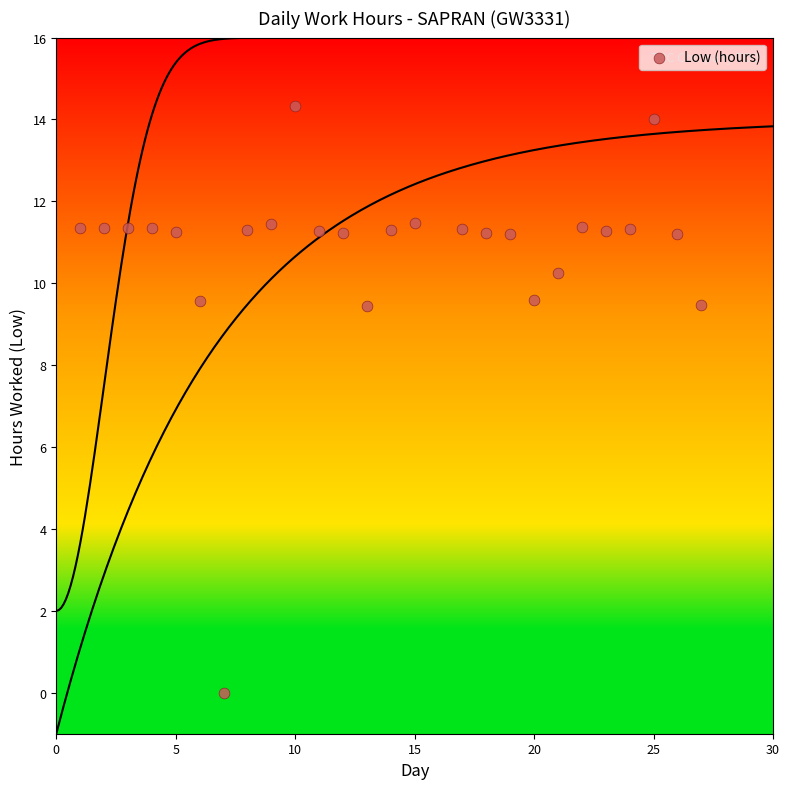

What is the range of X values (max minus min)?

26.0